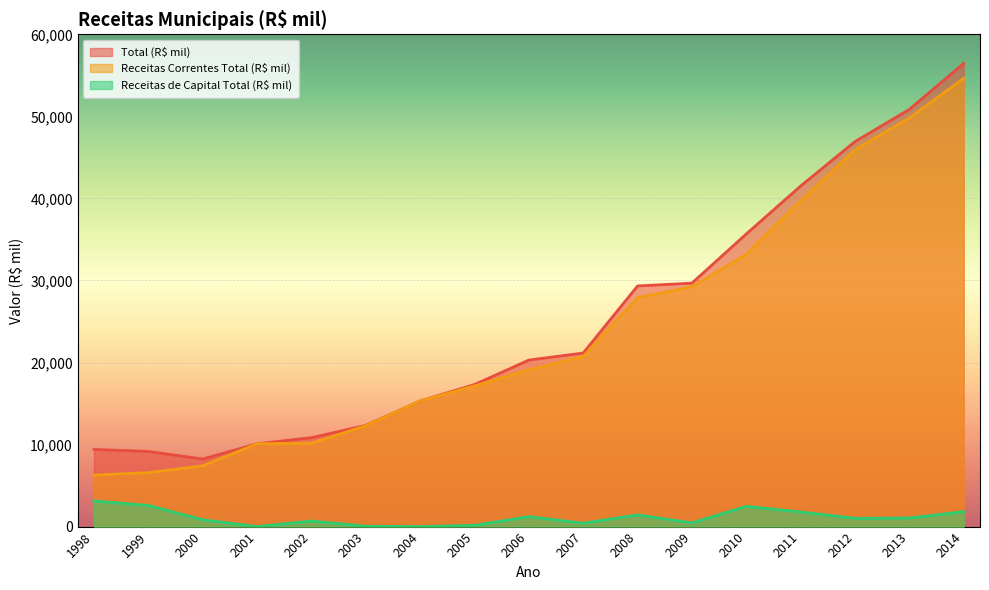

True or false: Receitas Correntes Total (R$ mil) and Total (R$ mil) intersect in this chart.

False